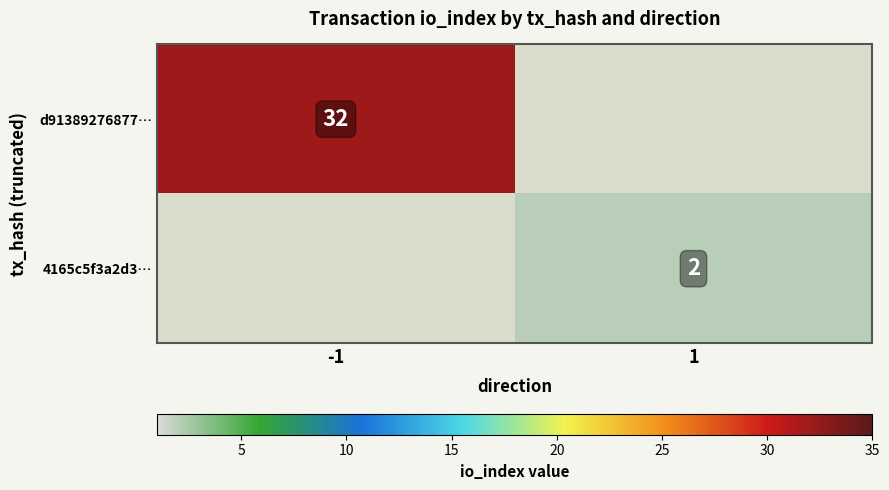

Is the value of d91389276877… at -1 greater than the value of 4165c5f3a2d3… at 1?

Yes